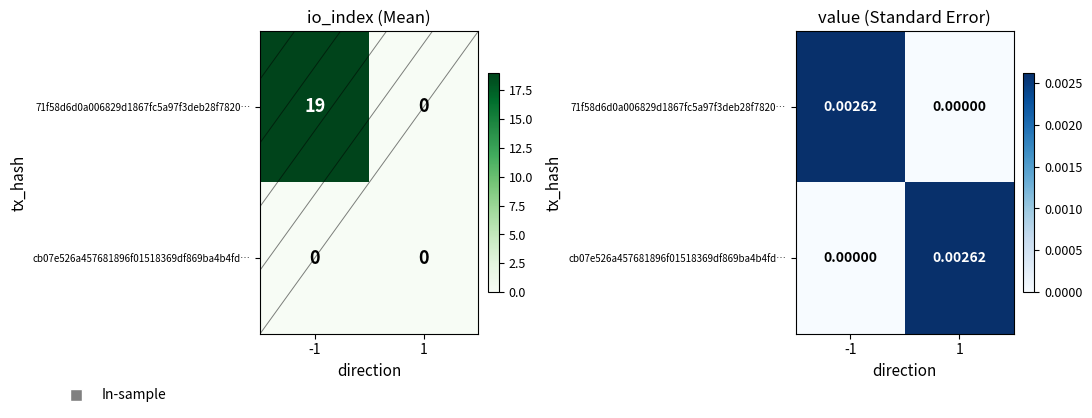

Between 1 and -1, which is larger?

-1